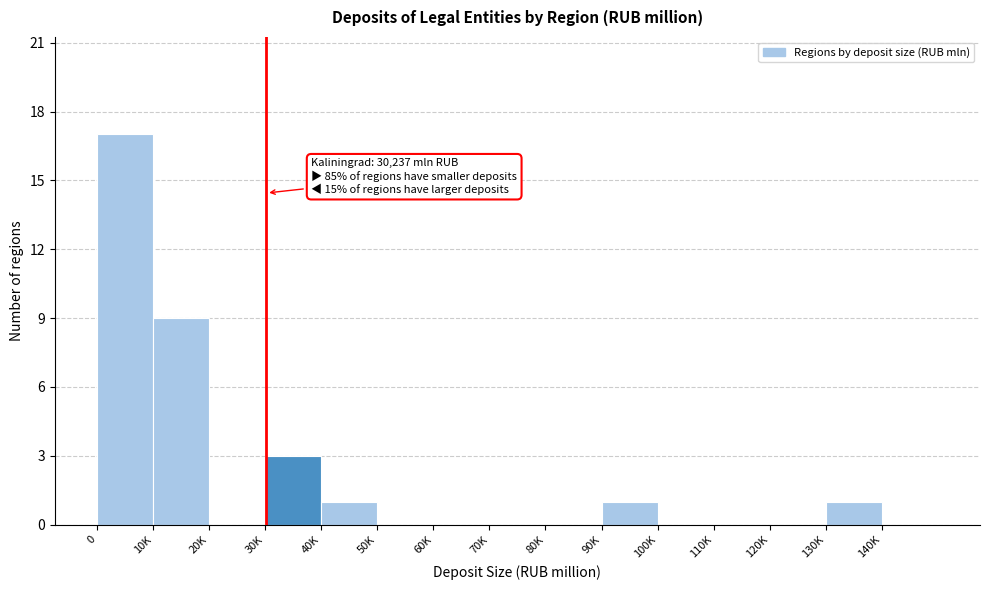

Reading right to left, what are all the values shown in this chart?

140K=0	130K=1	120K=0	110K=0	100K=0	90K=1	80K=0	70K=0	60K=0	50K=0	40K=1	30K=3	20K=0	10K=9	0=17